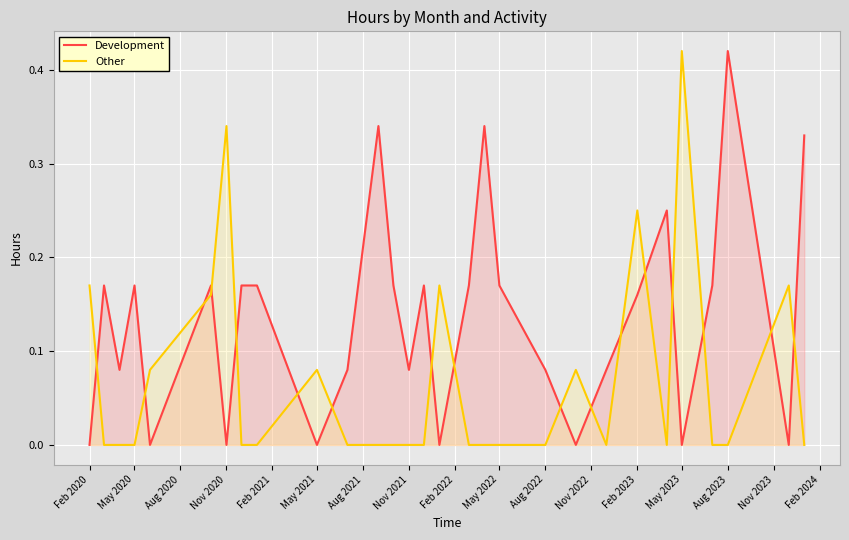

List the series in order of their overall mean, highest first.

Development, Other